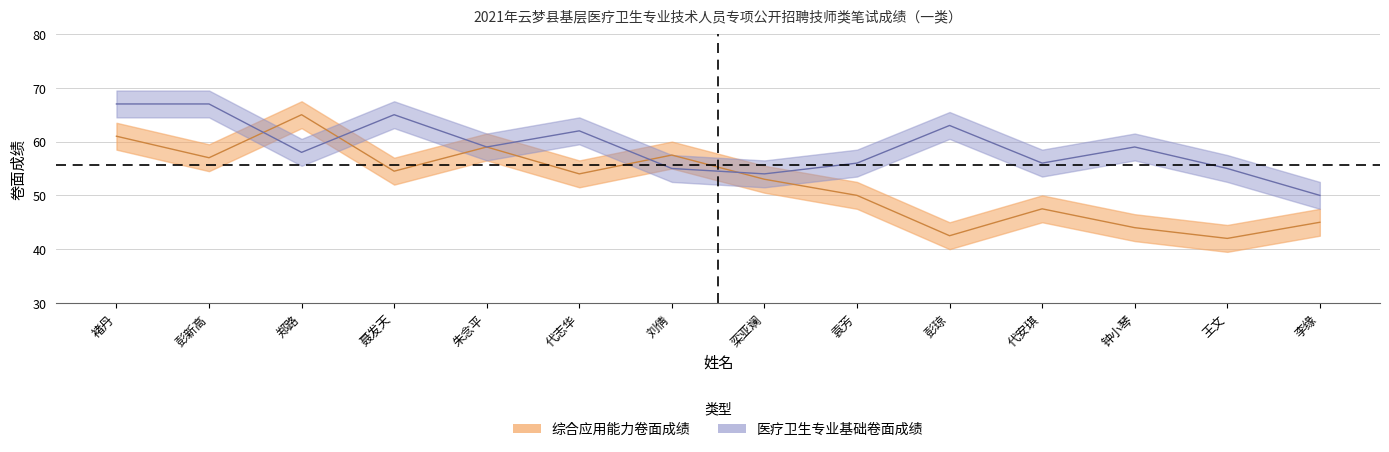

What are all the series names shown in the legend?

综合应用能力卷面成绩, 医疗卫生专业基础卷面成绩